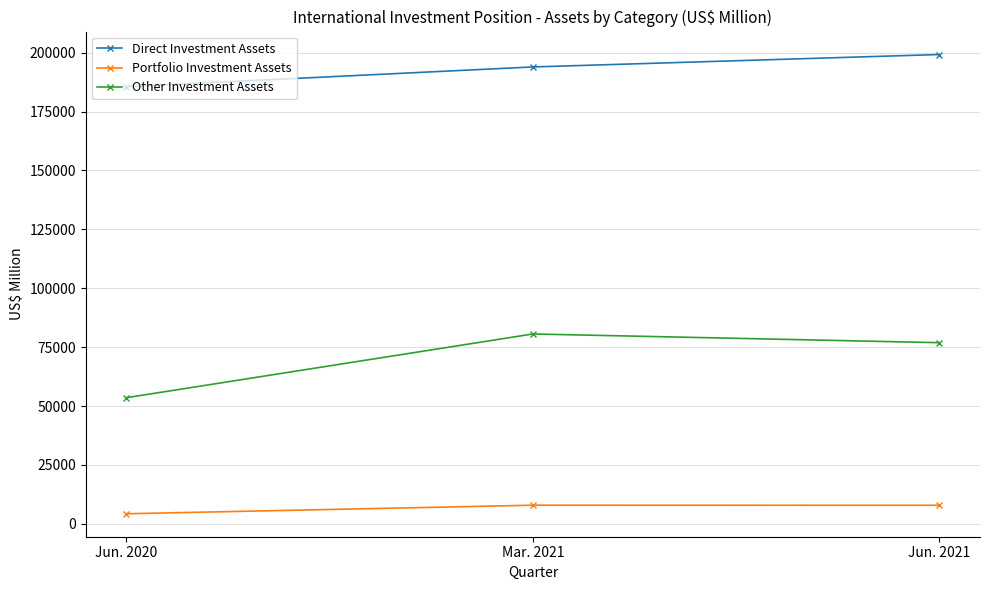

Between Jun. 2020 and Mar. 2021, which series saw the biggest shift?

Other Investment Assets